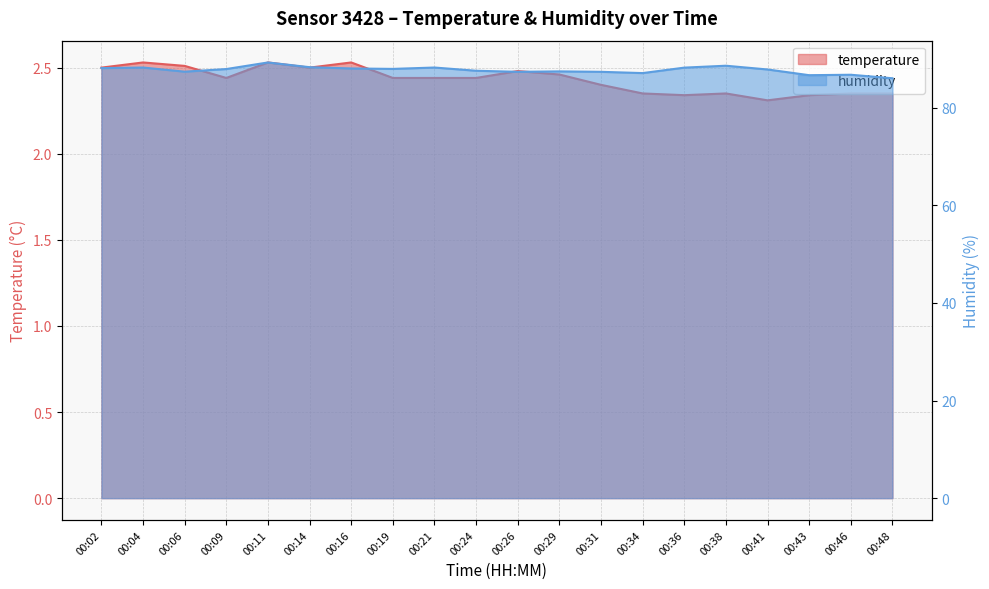

At which label does humidity reach its peak?

00:11